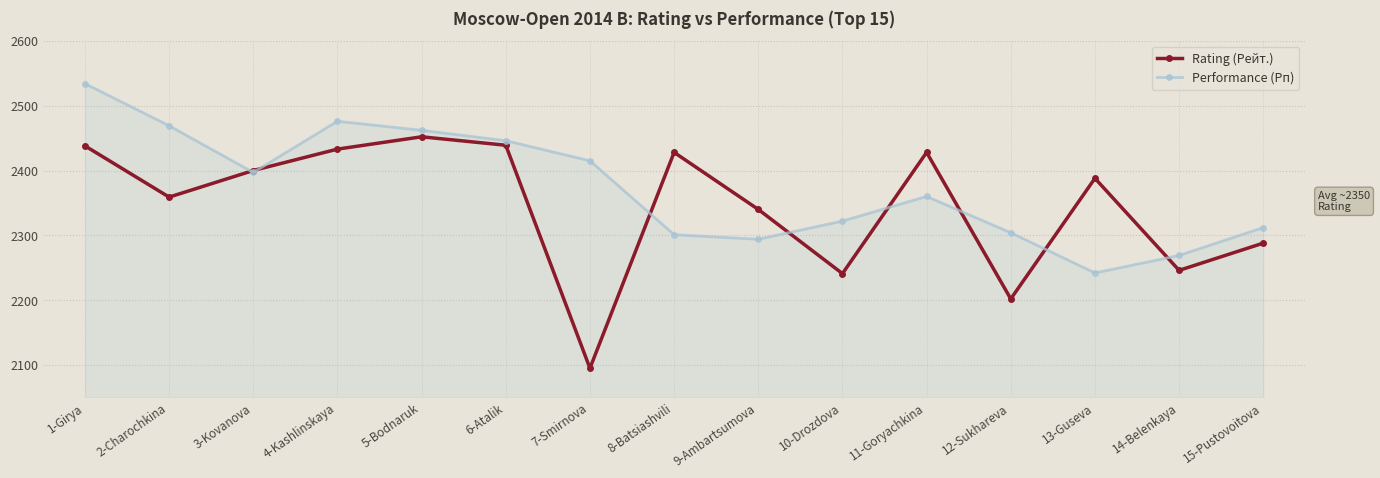

List the series in order of their peak value, highest first.

Performance (Рп), Rating (Рейт.)